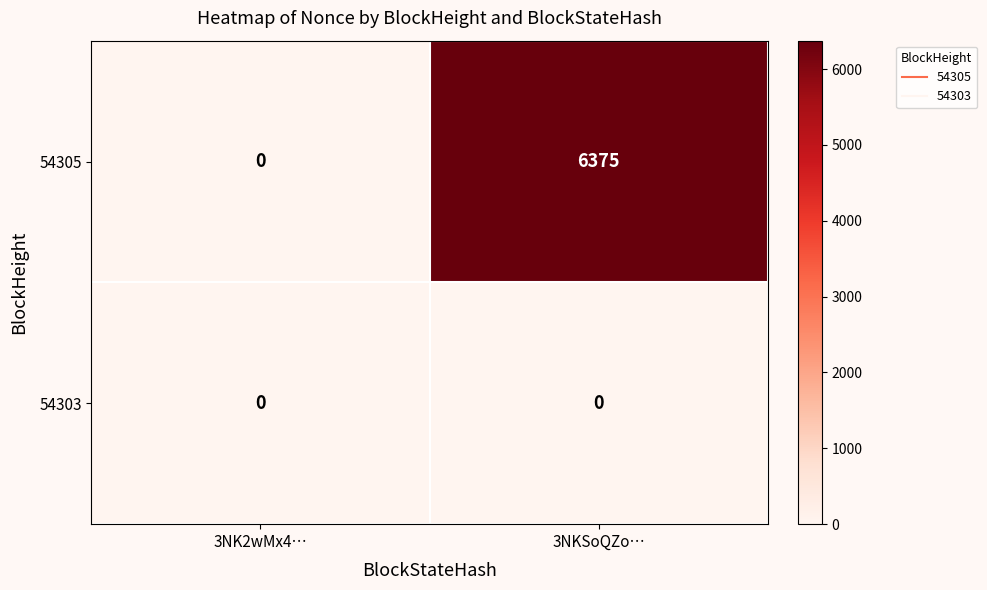

Which series has the largest total across all categories?

54305